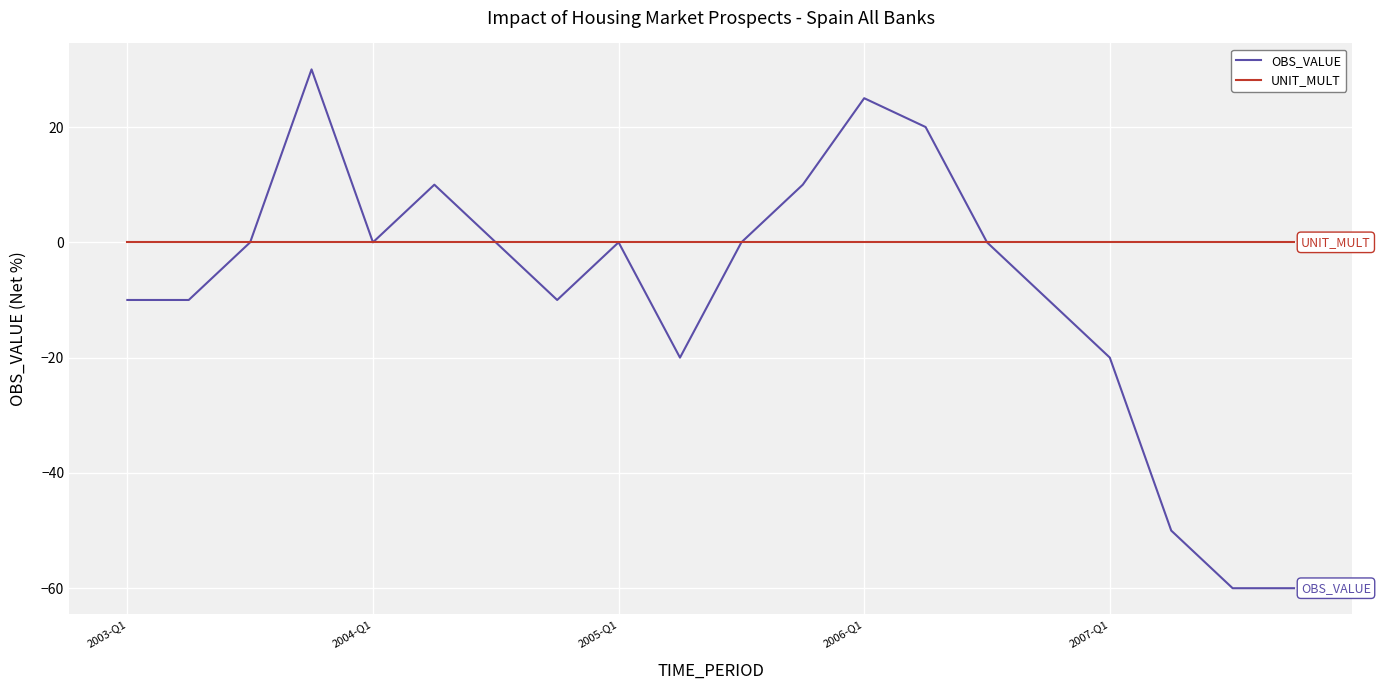

Which series has the largest total across all categories?

UNIT_MULT